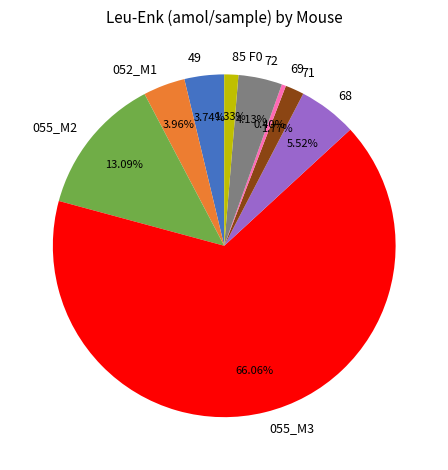

Which category has the biggest portion of the pie?

055_M3